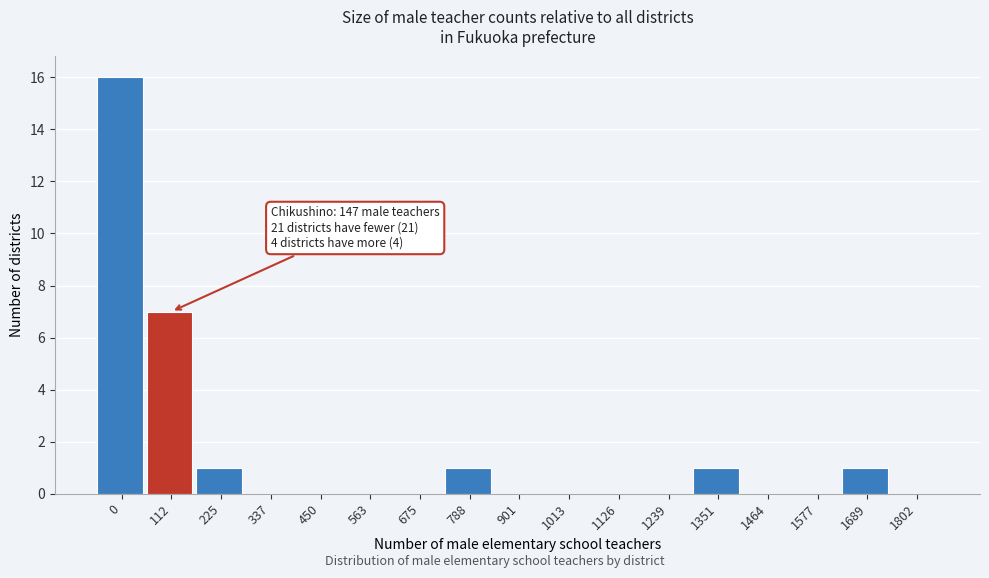

Reading left to right, extract all data points from this chart.

0=16	112=7	225=1	337=0	450=0	563=0	675=0	788=1	901=0	1013=0	1126=0	1239=0	1351=1	1464=0	1577=0	1689=1	1802=0